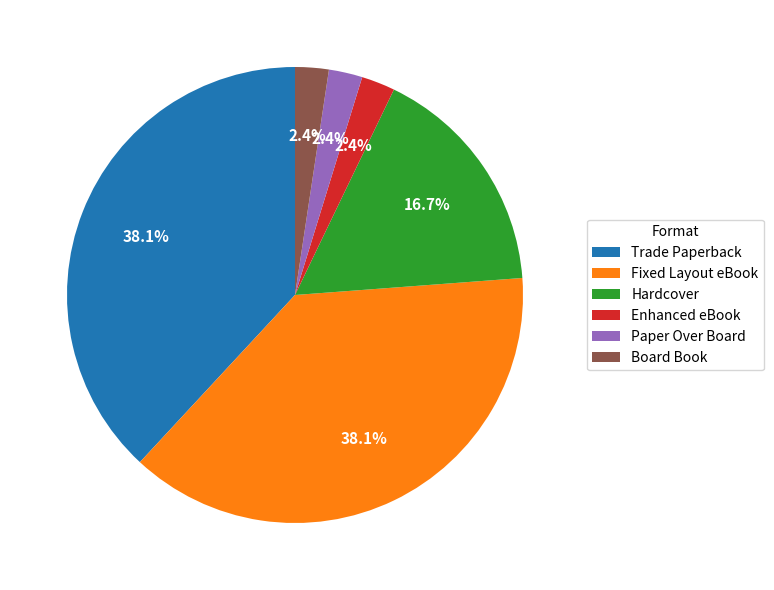

Count the number of slices in the pie.

6